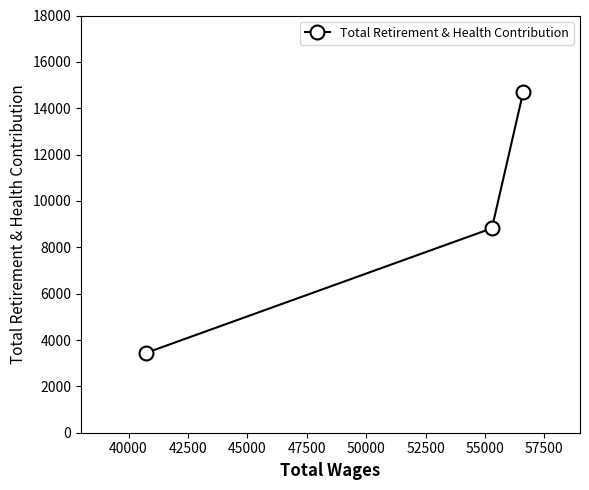

What is the sum of all values?

26937